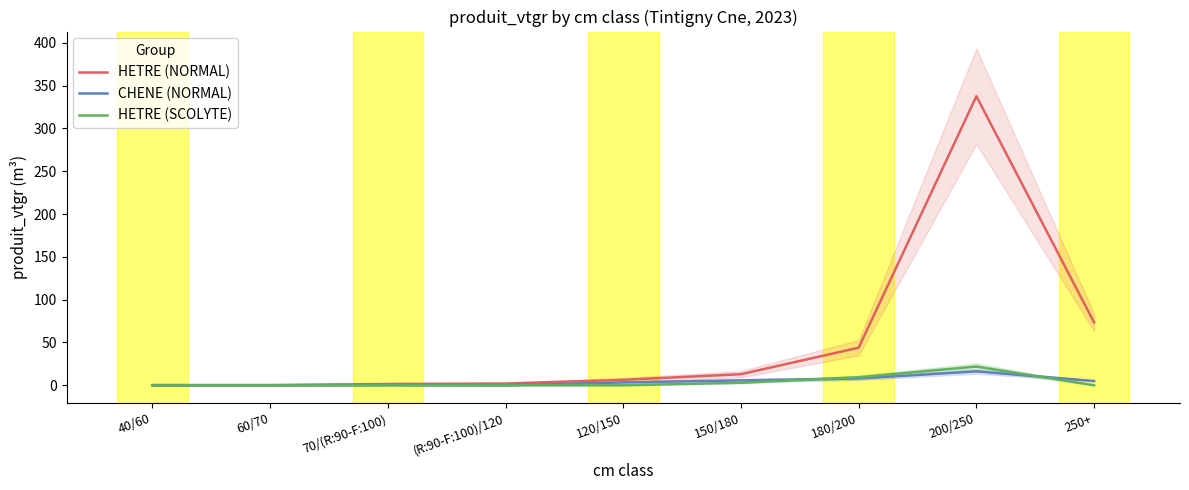

At which category does CHENE (NORMAL) reach its first local valley?

(R:90-F:100)/120